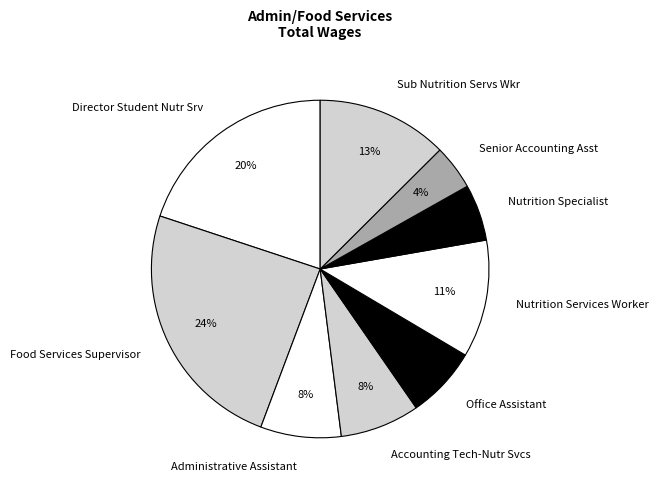

What is the ratio of the value at Sub Nutrition Servs Wkr to the value at Accounting Tech-Nutr Svcs?

1.6